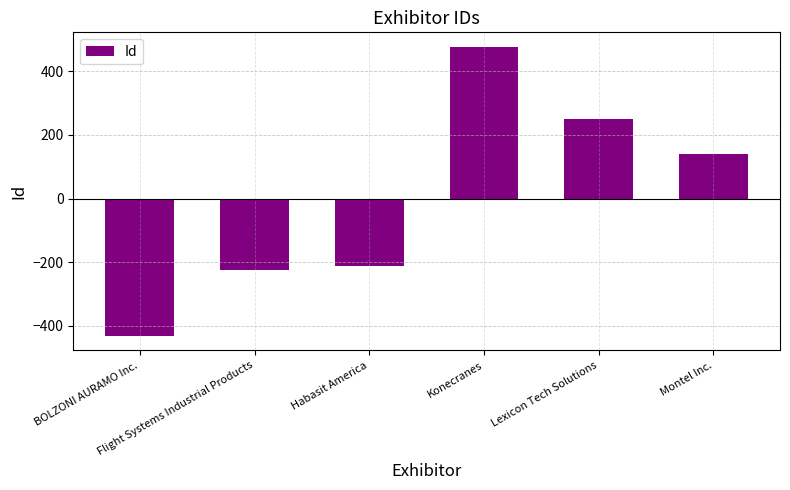

Reading left to right, list all the values displayed in this chart.

-431.5	-224.5	-211.5	476.5	250.5	140.5